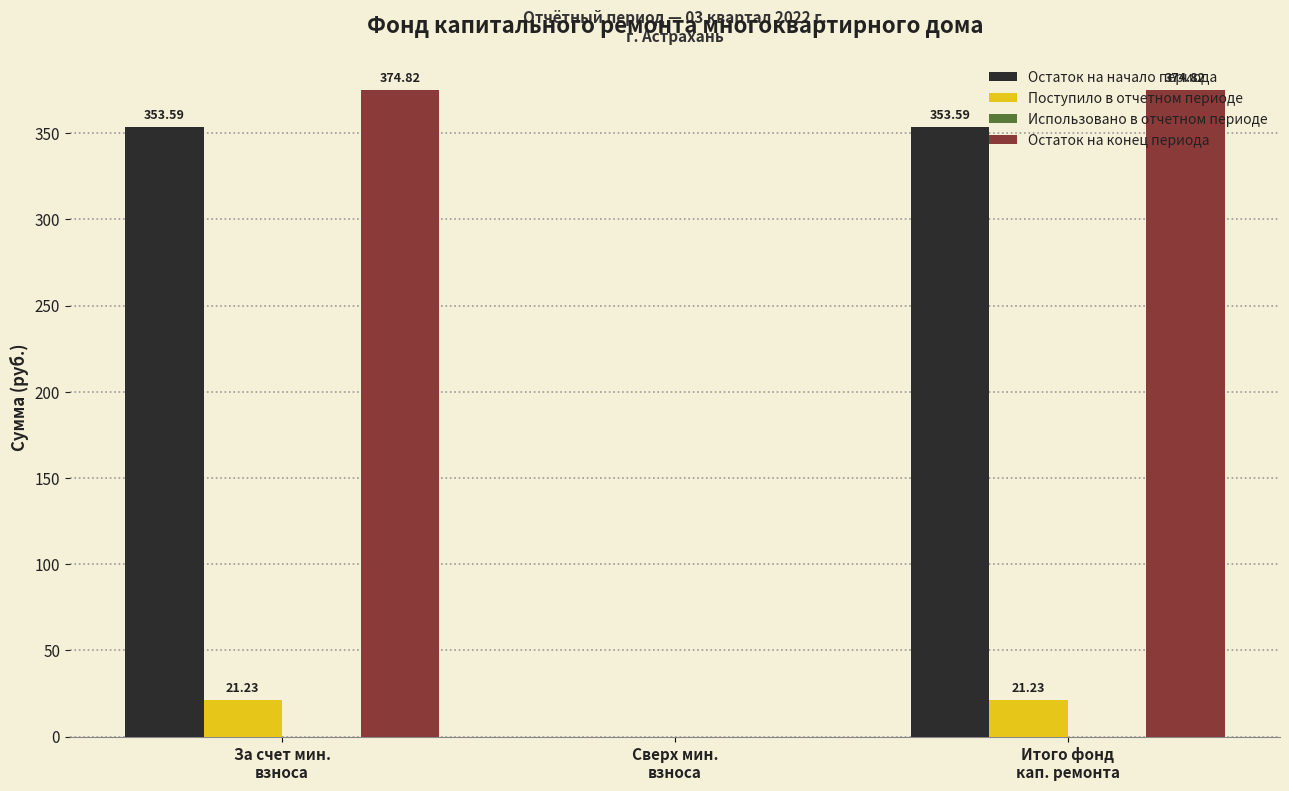

Which series has the largest total across all categories?

Остаток на конец периода